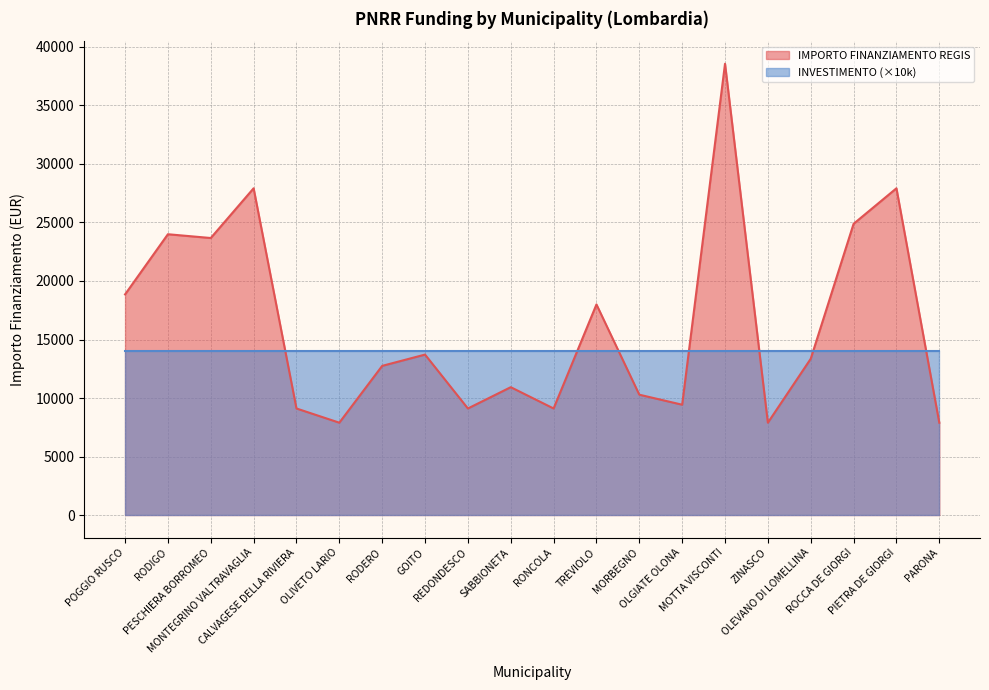

What is the greatest value displayed?

38565